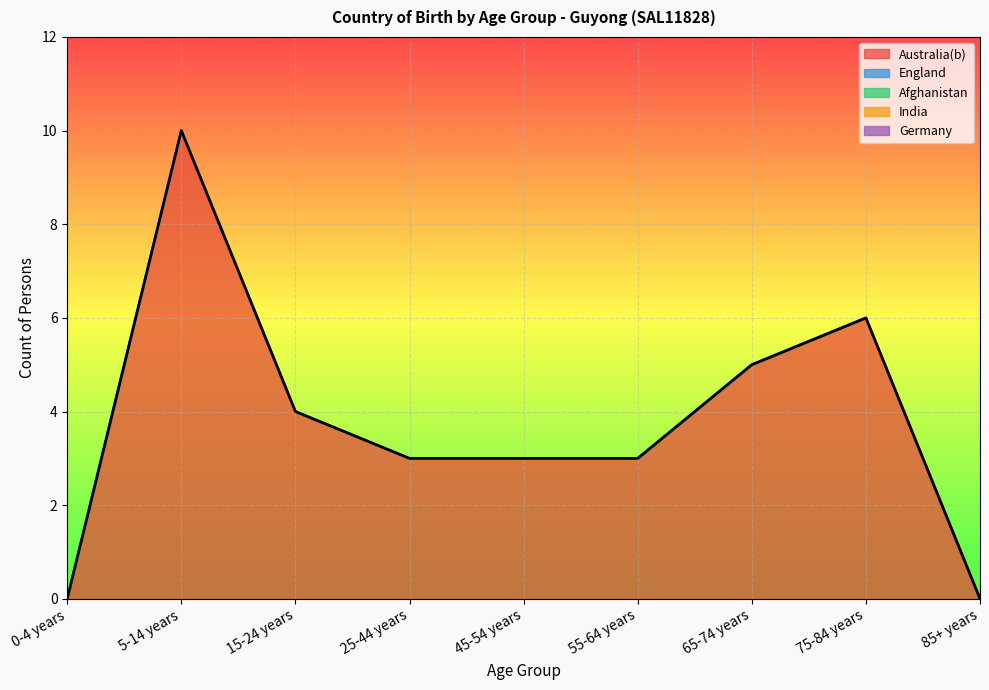

The Germany series shows 0 at 5-14 years. True or false?

True